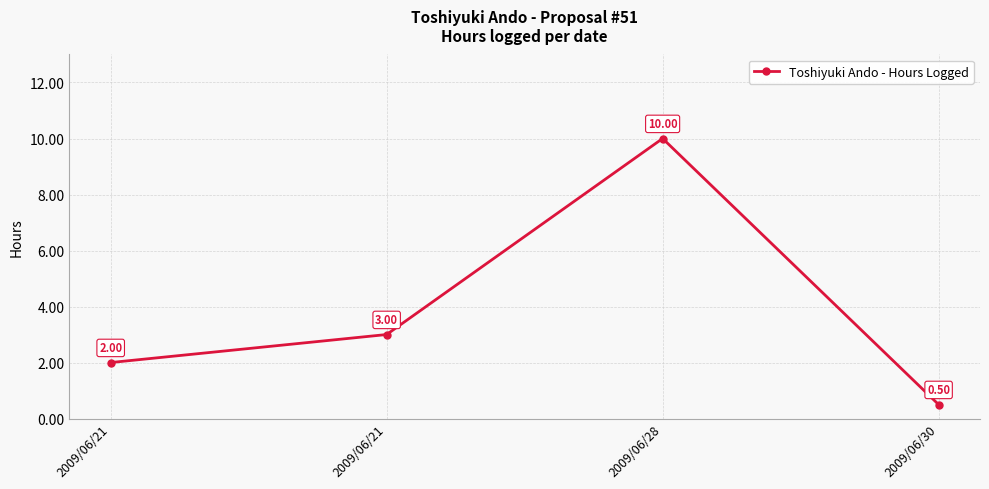

Which category has the lowest value across all series?

2009/06/30